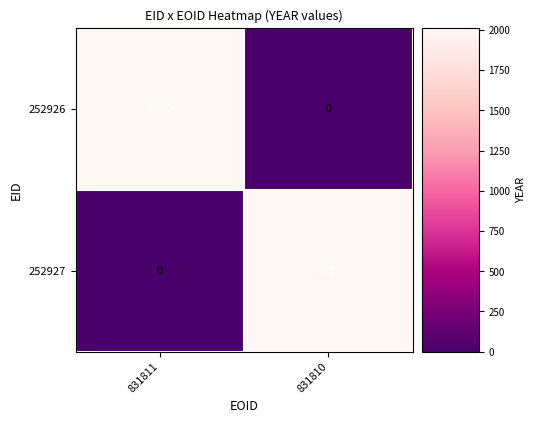

Is the value of 252927 at 831811 greater than the value of 252926 at 831811?

No